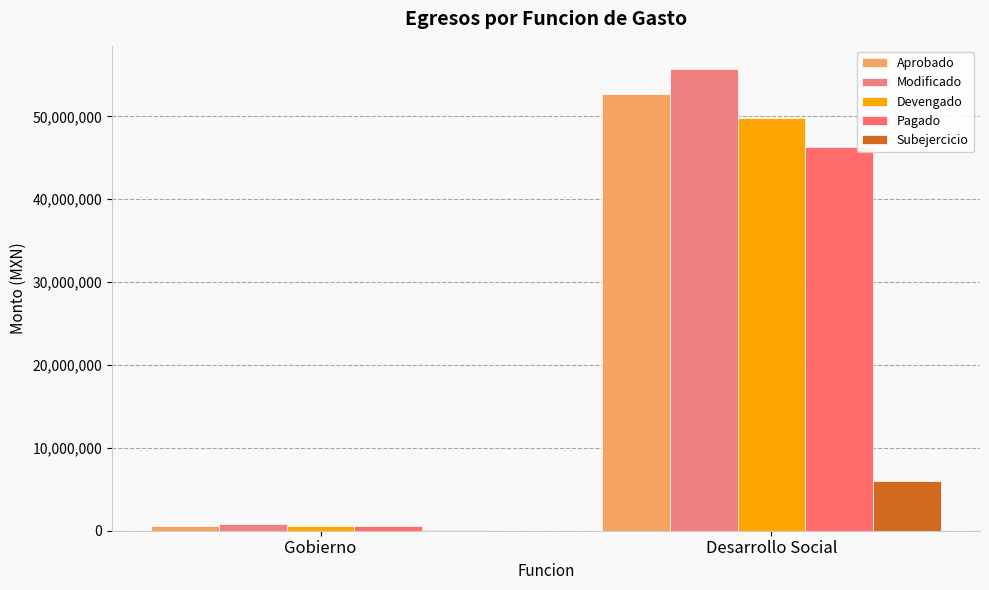

What is the difference between the maximum and minimum values in the Devengado series?

49129097.1